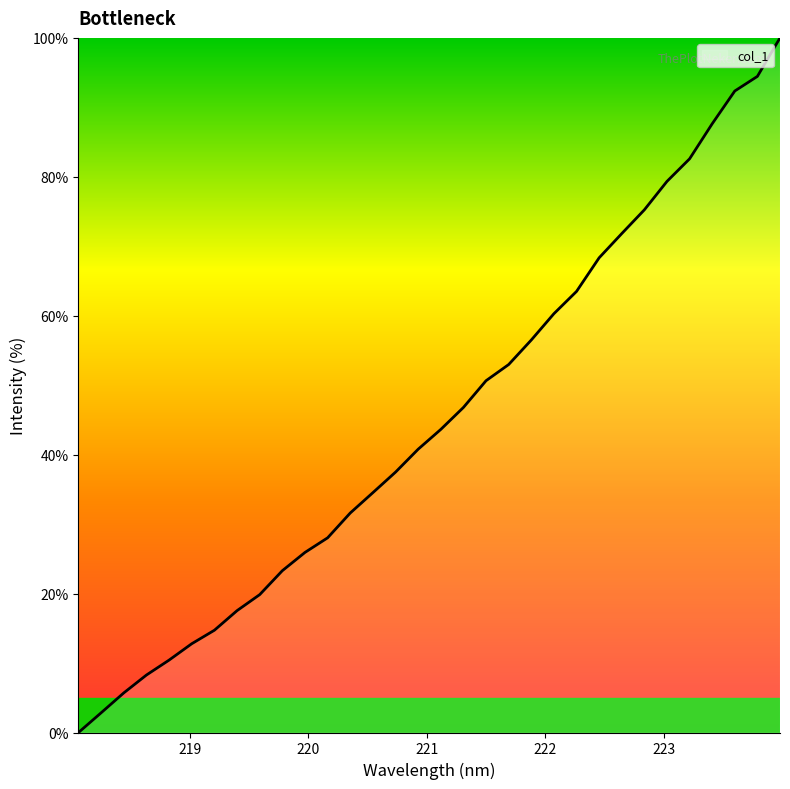

How many values are above zero?

31